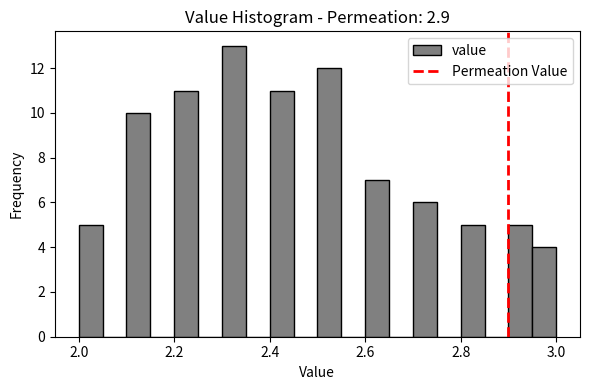

Read against the x-axis, roughly where is the centre of the tallest bar?

2.32